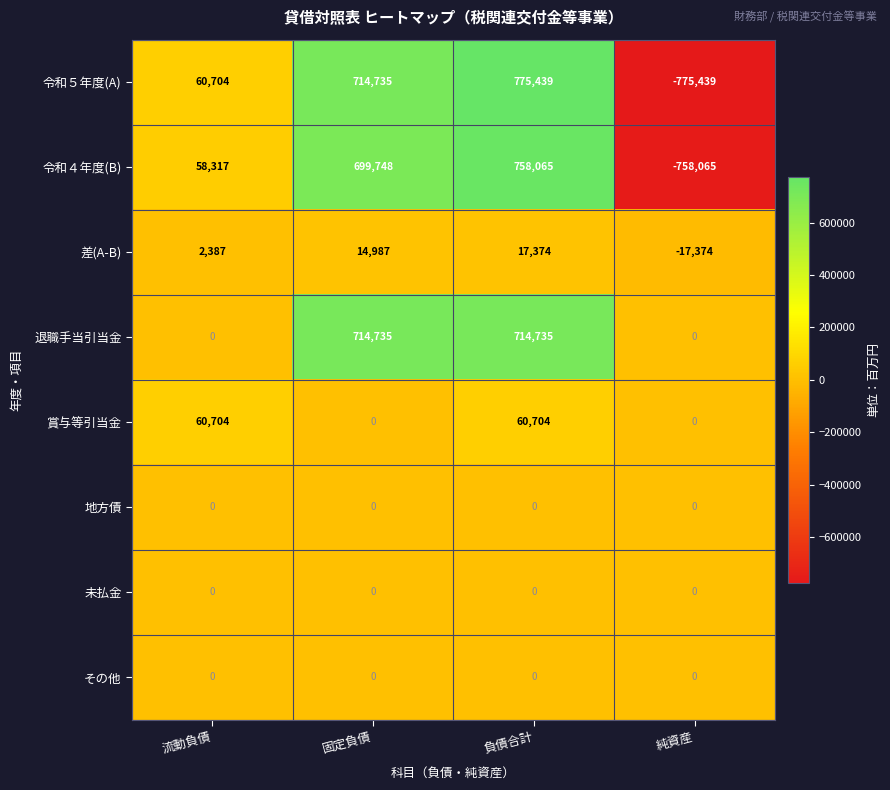

Count the 賞与等引当金 values in the range 0 to 60704.

4